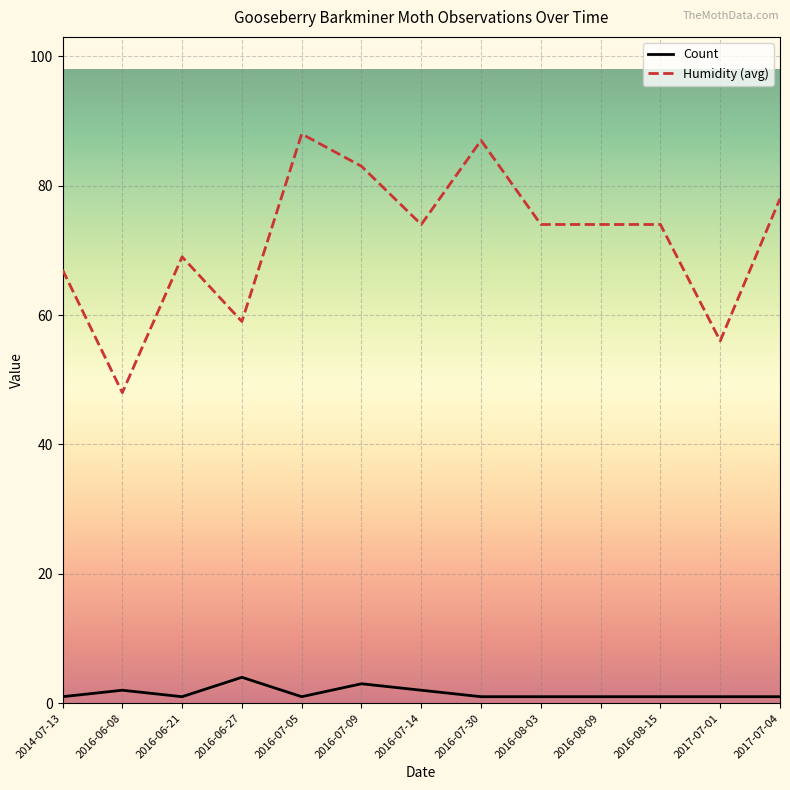

True or false: Count and Humidity (avg) cross at least once.

False